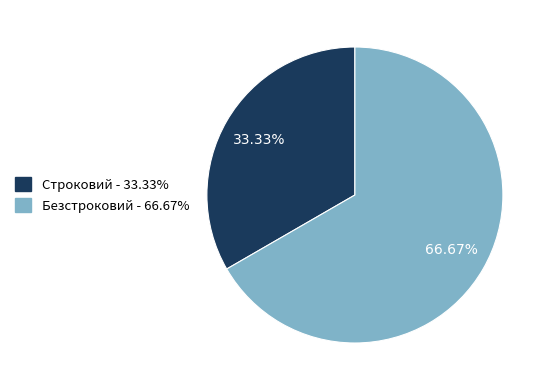

What is the ratio of the value at Строковий to the value at Безстроковий?

0.5